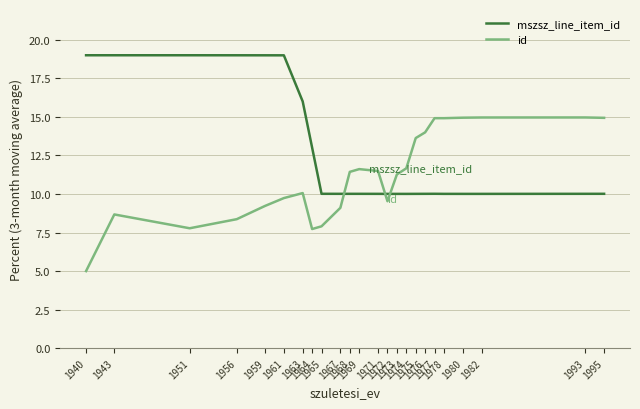

What is the difference between the maximum and minimum values in the mszsz_line_item_id series?

9.0